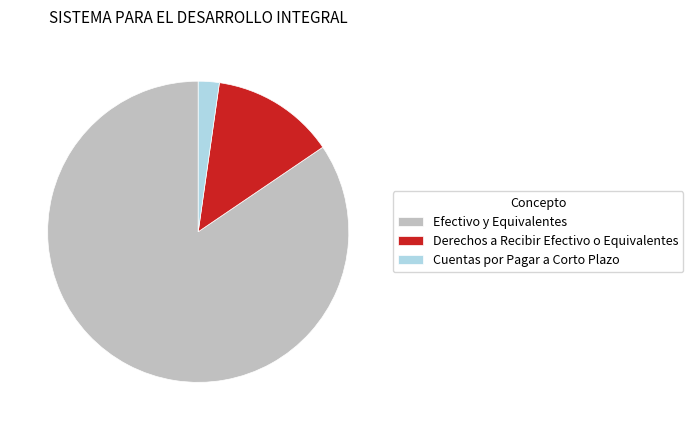

True or false: Derechos a Recibir Efectivo o Equivalentes accounts for 13% of the total.

True